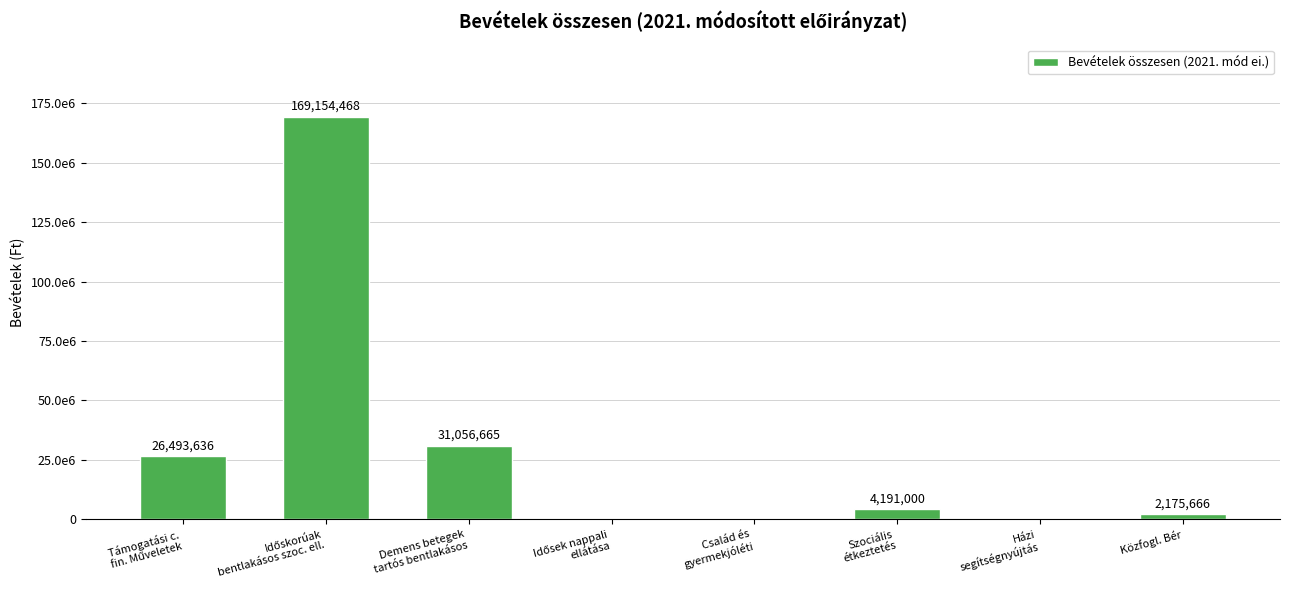

Rank the categories by value from lowest to highest.

Idősek nappali
ellátása, Család és
gyermekjóléti, Házi
segítségnyújtás, Közfogl. Bér, Szociális
étkeztetés, Támogatási c.
fin. Műveletek, Demens betegek
tartós bentlakásos, Időskorúak
bentlakásos szoc. ell.